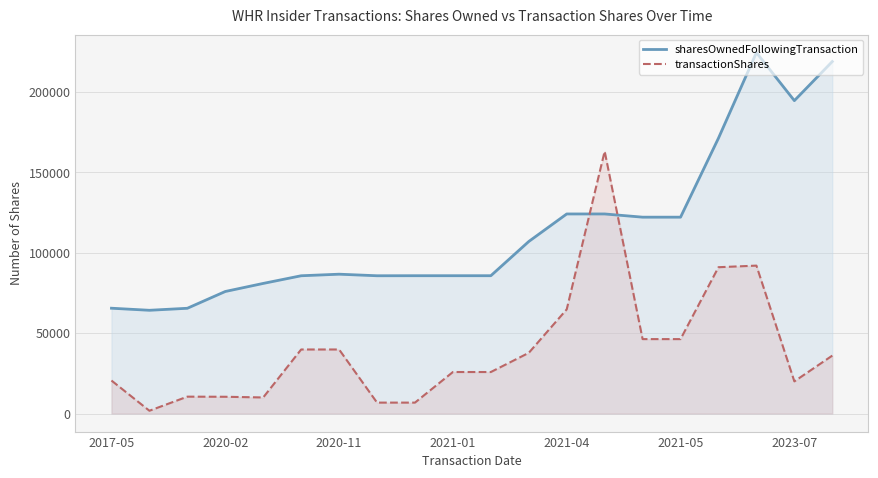

Is the value of sharesOwnedFollowingTransaction at 2021-04 greater than the value of transactionShares at 2020-11?

Yes